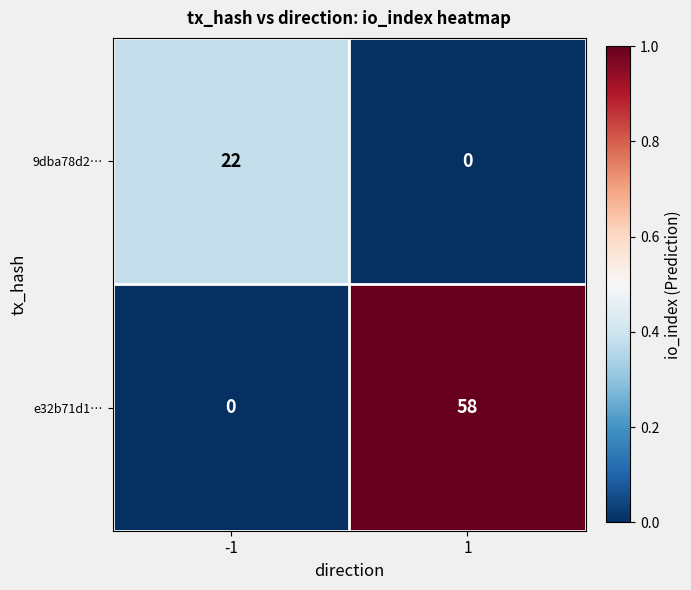

What is the total value across all series at -1?

22